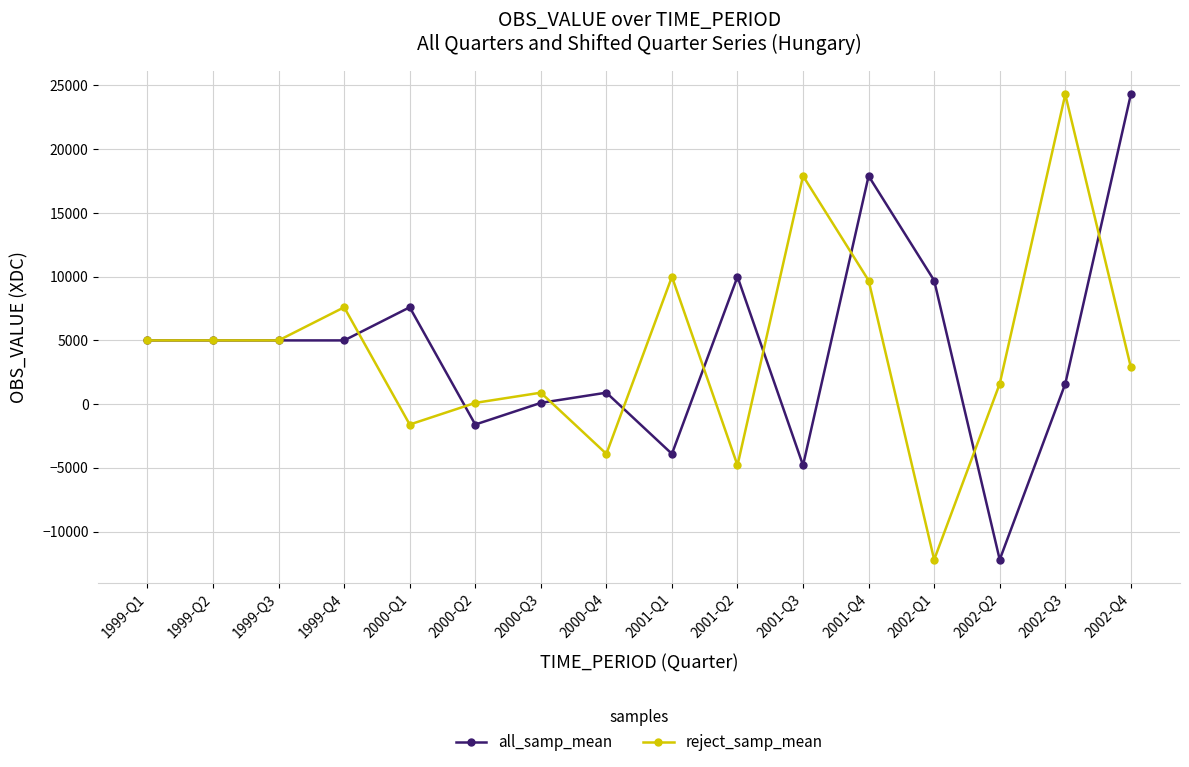

True or false: all_samp_mean and reject_samp_mean cross at least once.

True